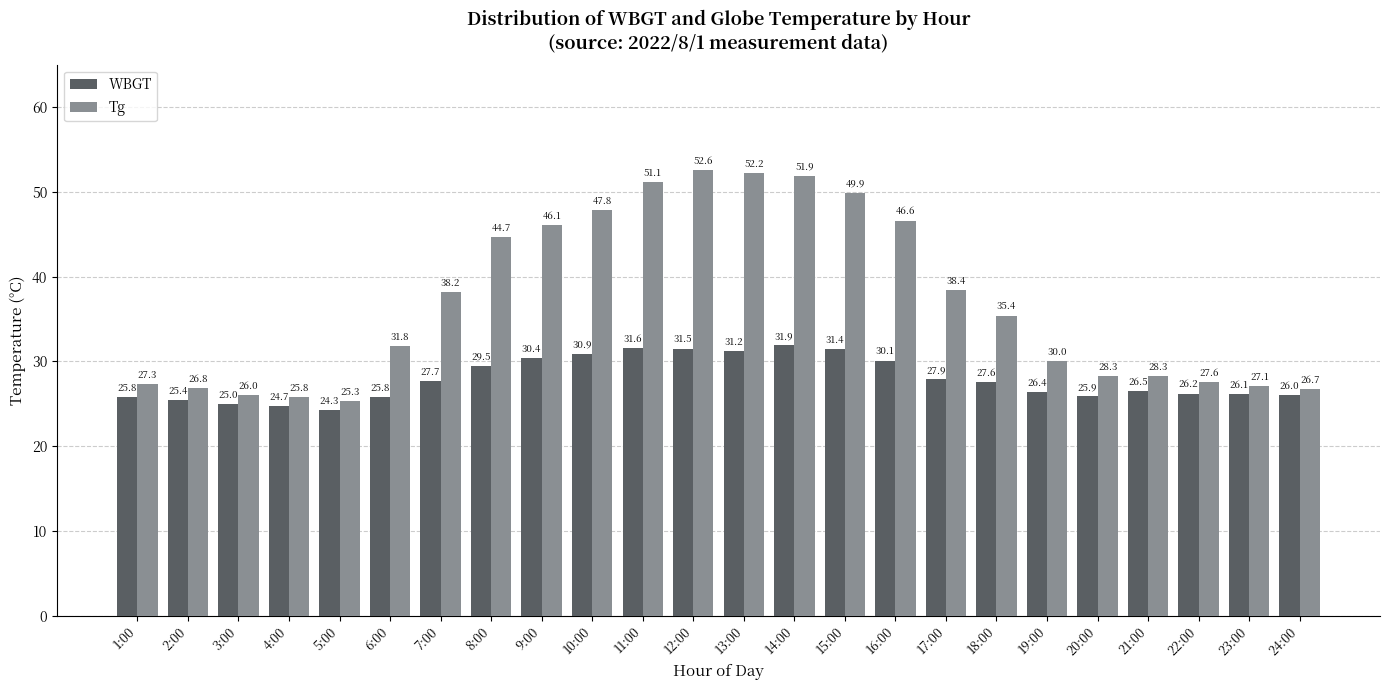

What is the label of the 18th bar from the left?

18:00